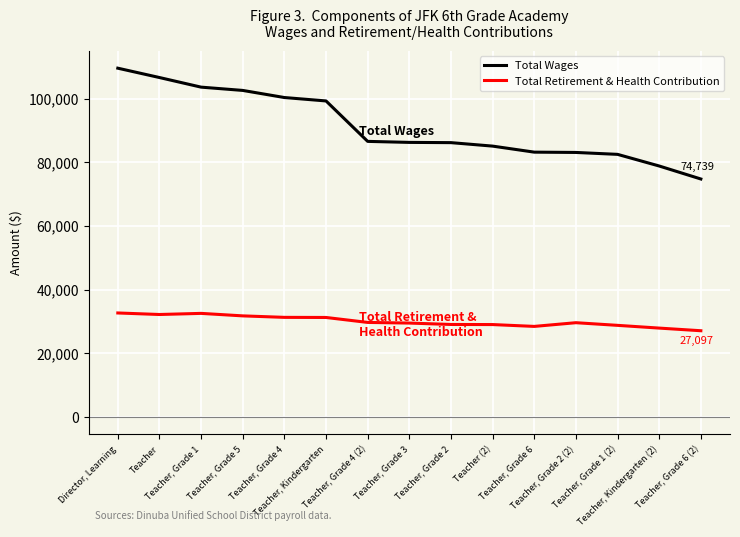

What is the smallest value displayed?

27097